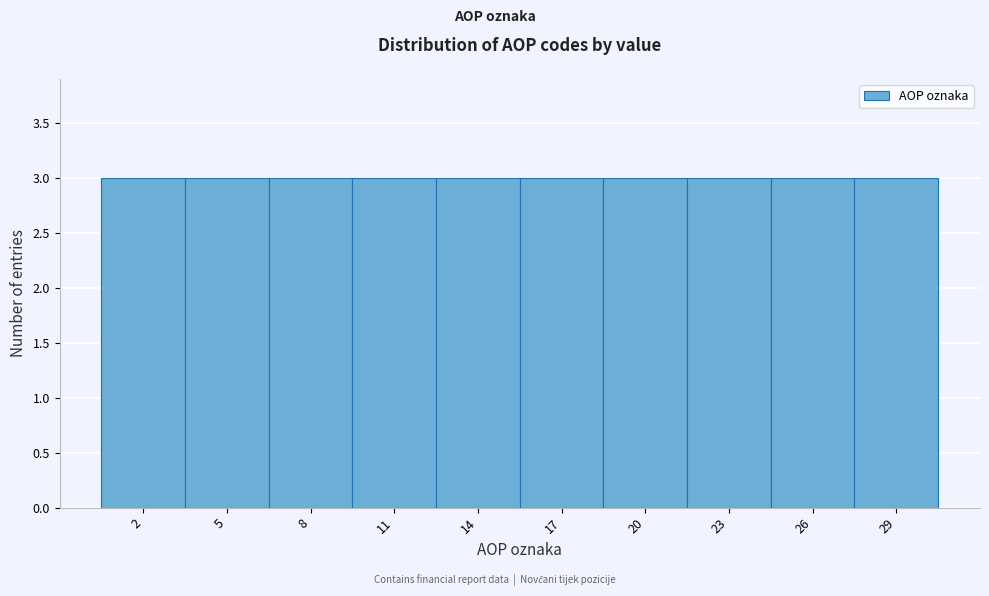

Reading left to right, list every bar in this chart as the range it spans on the x-axis followed by its height. The values are not printed on the chart, so give them approximately, as read against the axis.

0.5 to 3.5: 3
3.5 to 6.5: 3
6.5 to 9.5: 3
9.5 to 12.5: 3
12.5 to 15.5: 3
15.5 to 18.5: 3
18.5 to 21.5: 3
21.5 to 24.5: 3
24.5 to 27.5: 3
27.5 to 30.5: 3